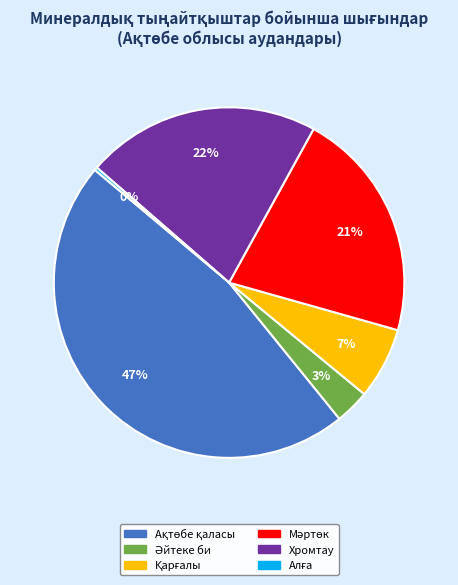

Is there any slice that represents more than half of the pie?

No